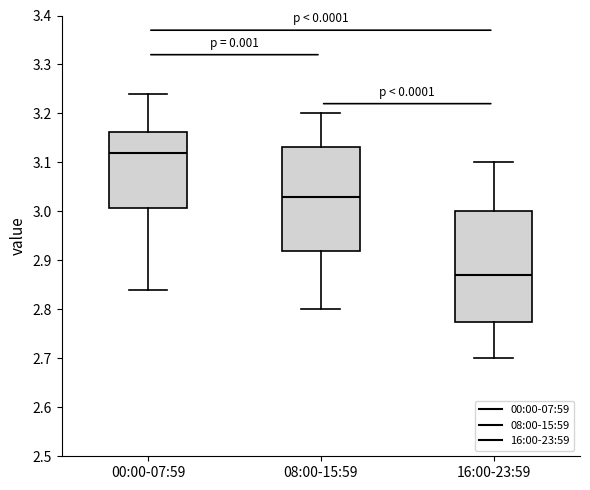

Which box is the tallest, from its lower edge to its upper edge?

16:00-23:59